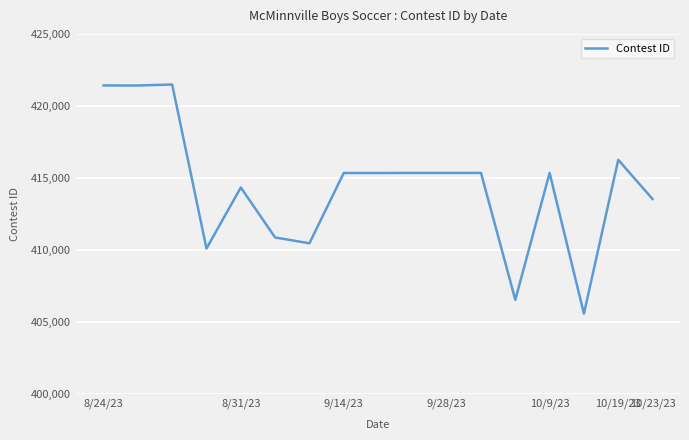

What is the difference between the maximum and minimum values?

15925